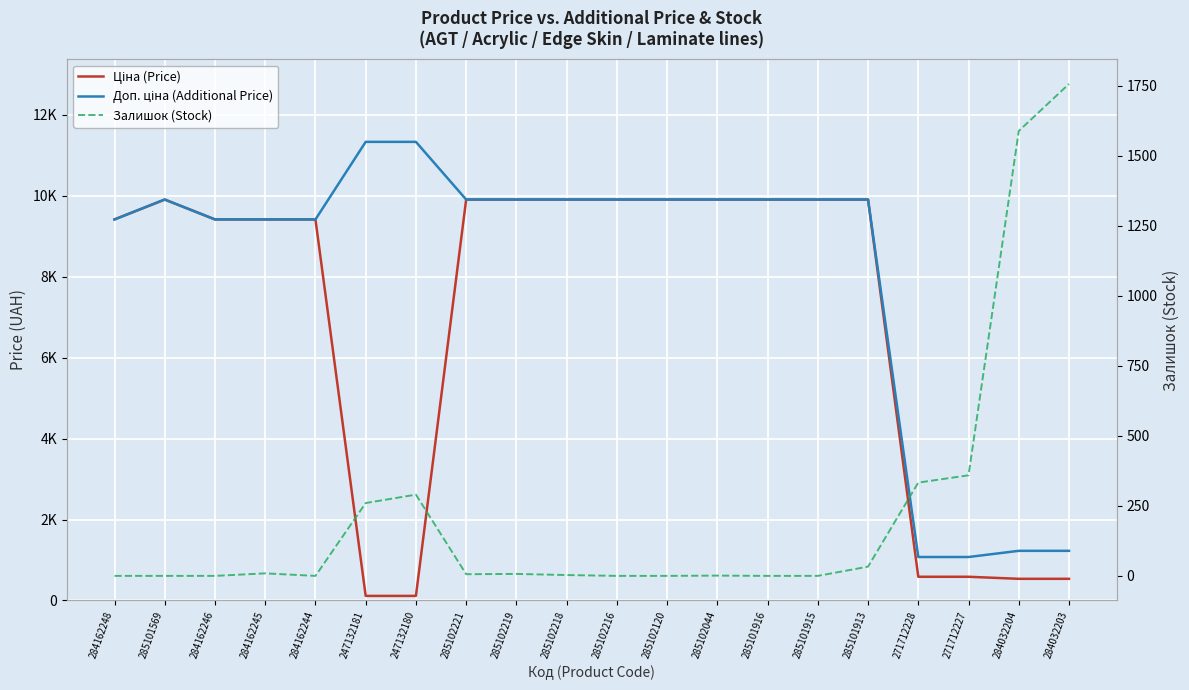

Rank the categories by Ціна (Price) value from highest to lowest.

285101569, 285102221, 285102219, 285102218, 285102216, 285102120, 285102044, 285101916, 285101915, 285101913, 284162248, 284162246, 284162245, 284162244, 271712228, 271712227, 284032204, 284032203, 247132181, 247132180